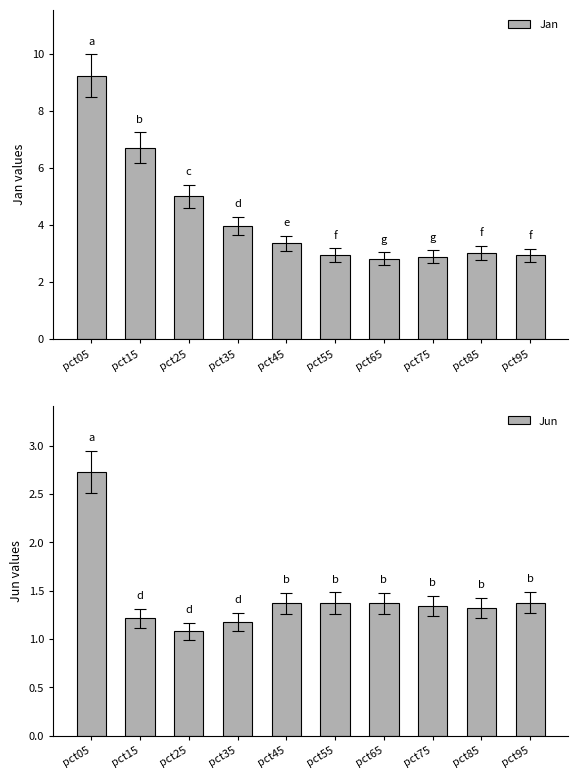

Does the chart contain stacked bars?

No